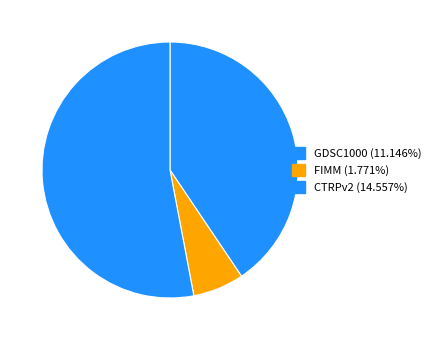

To the nearest percent, what portion does FIMM represent?

6%